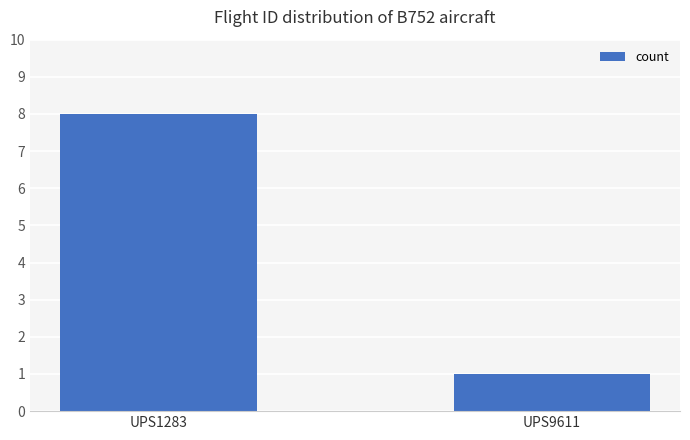

How many series are shown in this chart?

1